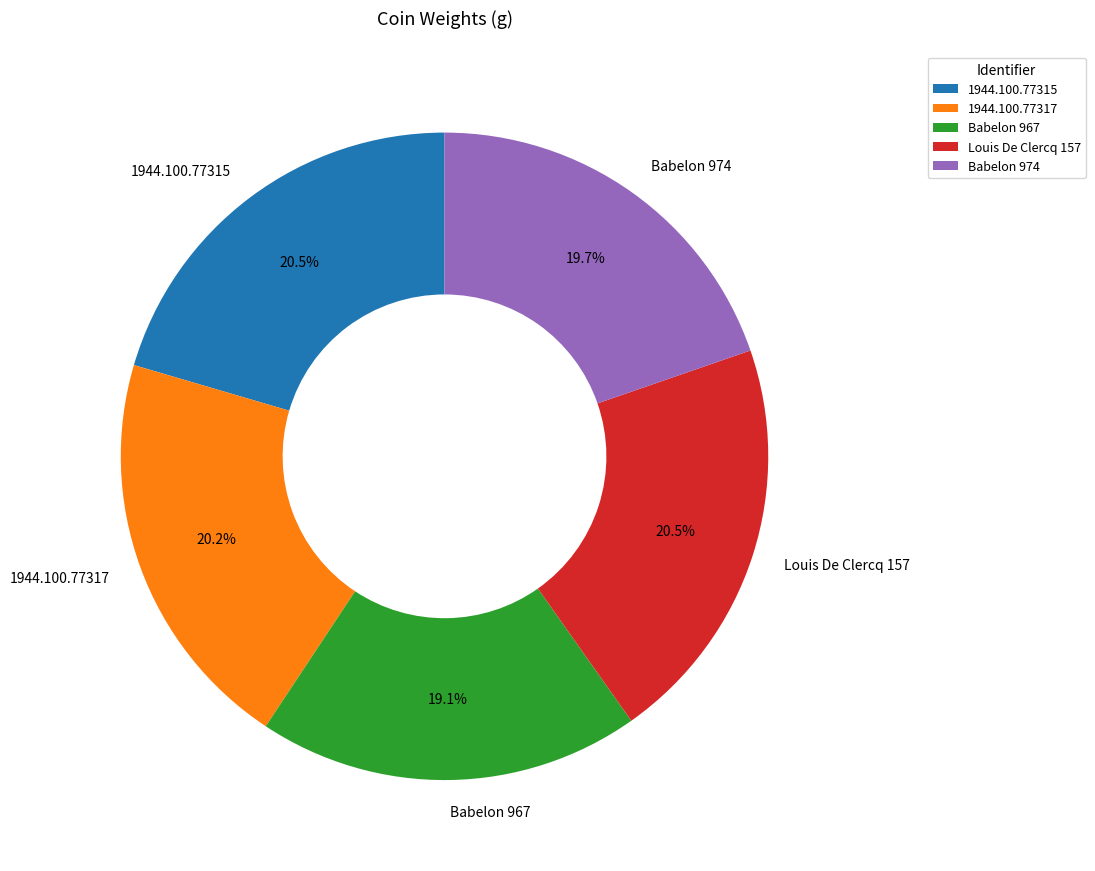

How many segments does this pie chart have?

5